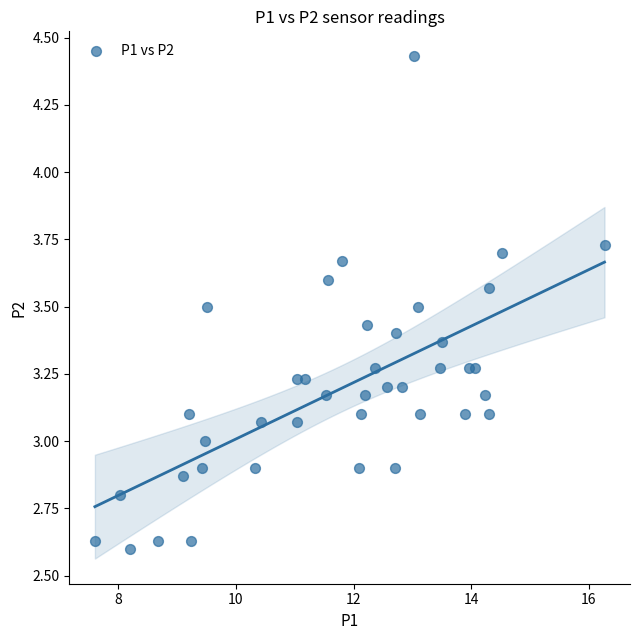

What is the range of Y values (max minus min)?

1.8